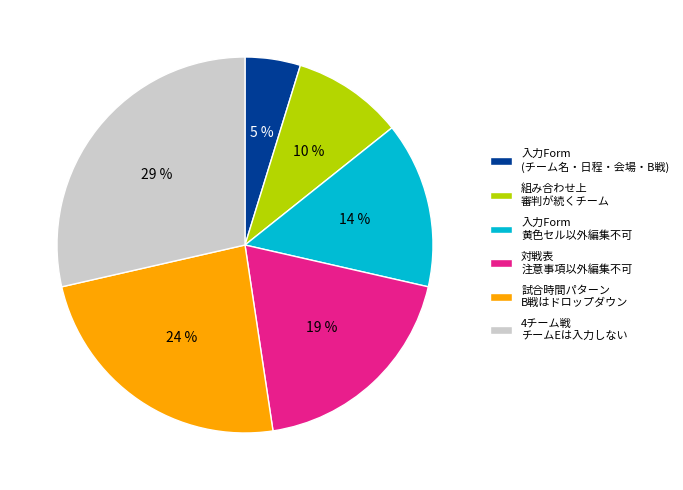

Which slice is the smallest?

入力Form (チーム名・日程・会場・B戦)